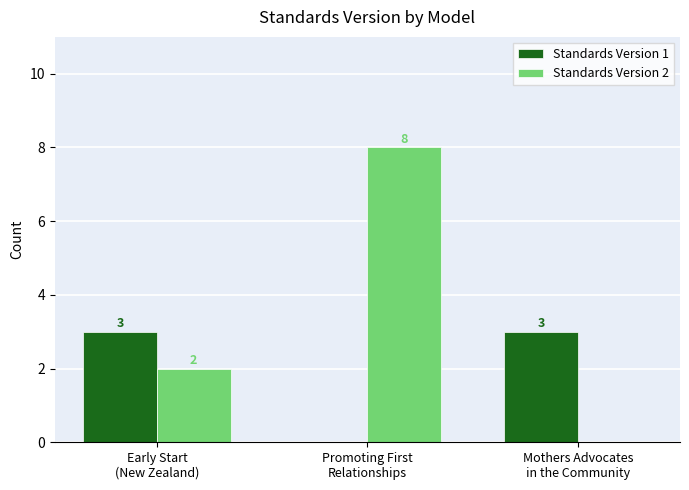

Which series has the largest total across all categories?

Standards Version 2